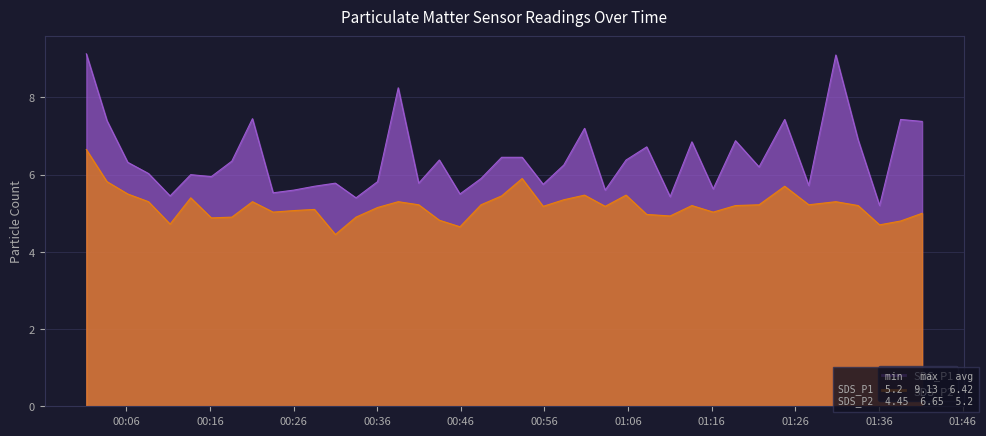

Where is the first local minimum for SDS_P2?

2022/10/17 00:11:14